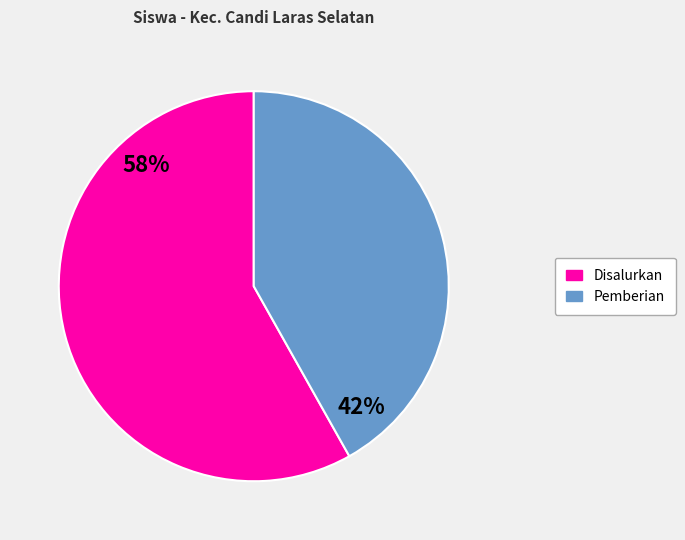

To the nearest percent, what is the difference between the largest and smallest slice percentages?

16%